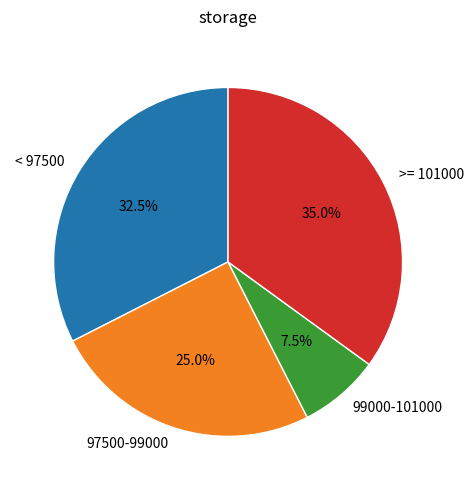

Combined, what portion of the pie is 99000-101000 and >= 101000?

42.5%